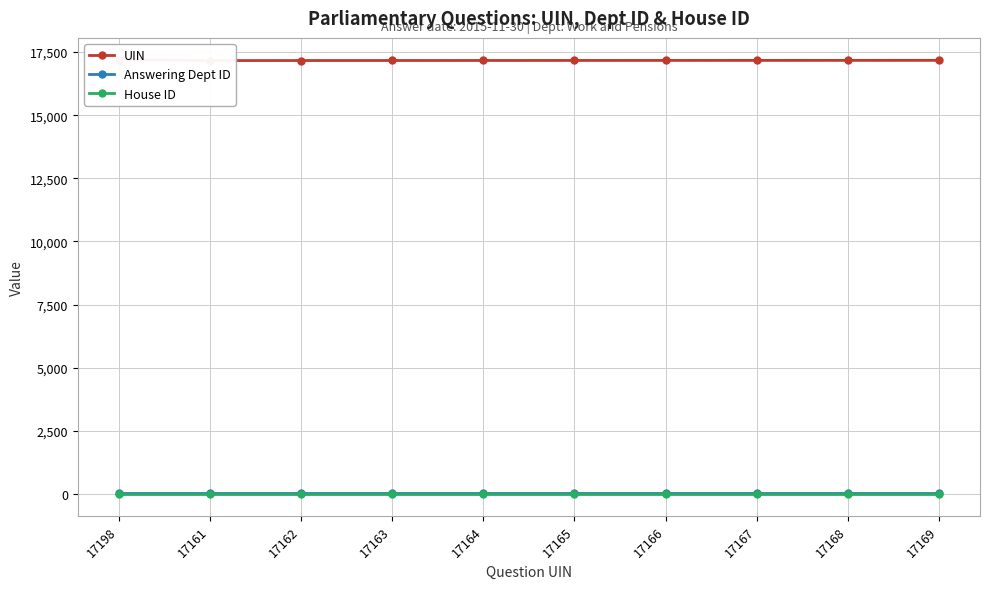

List the labels in order of UIN value, smallest first.

17161, 17162, 17163, 17164, 17165, 17166, 17167, 17168, 17169, 17198